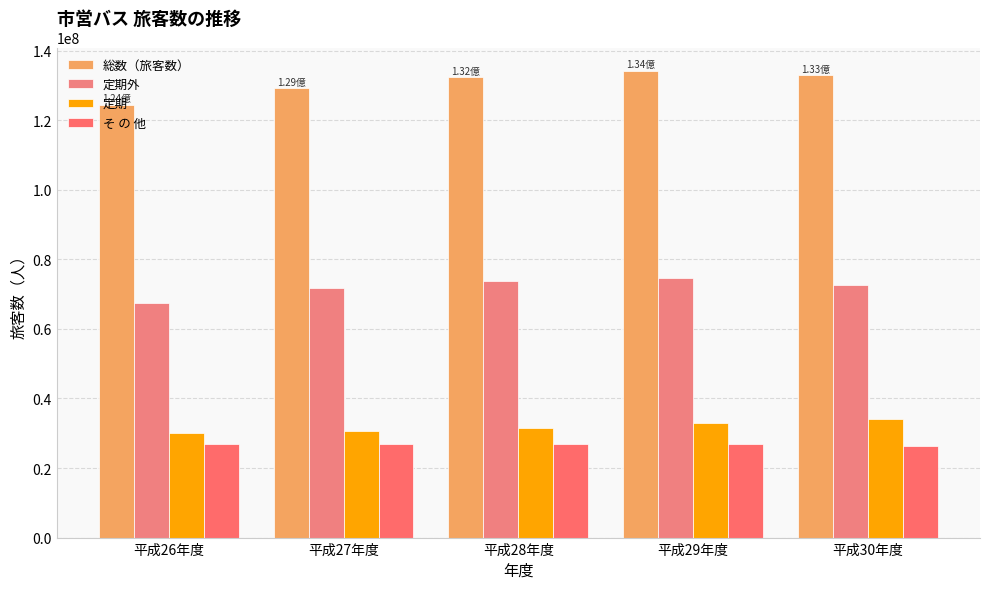

Does the chart contain stacked bars?

No